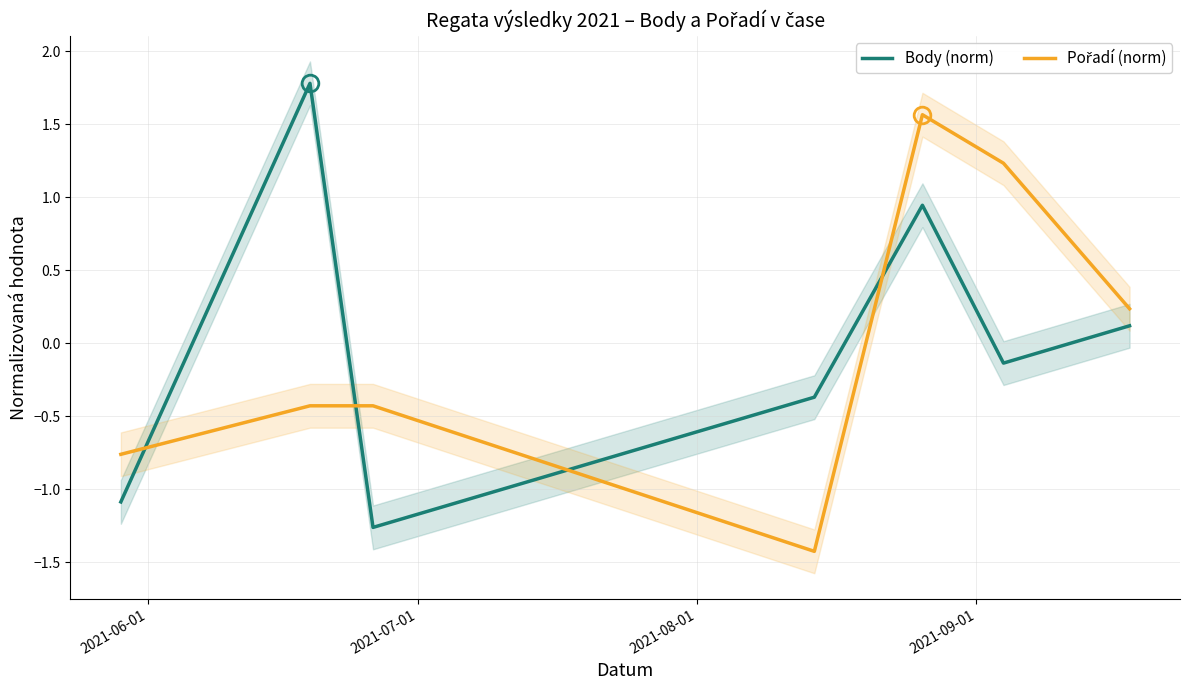

Count the number of data series in this chart.

2